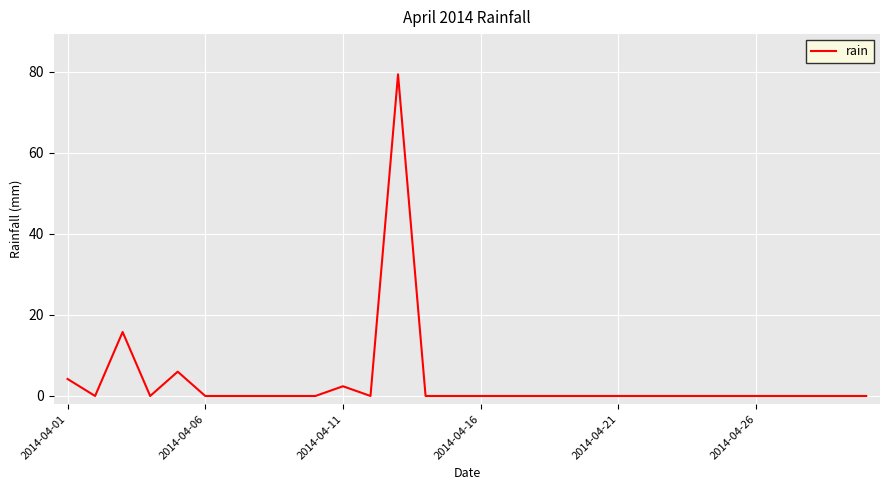

How many distinct data groups are displayed?

1